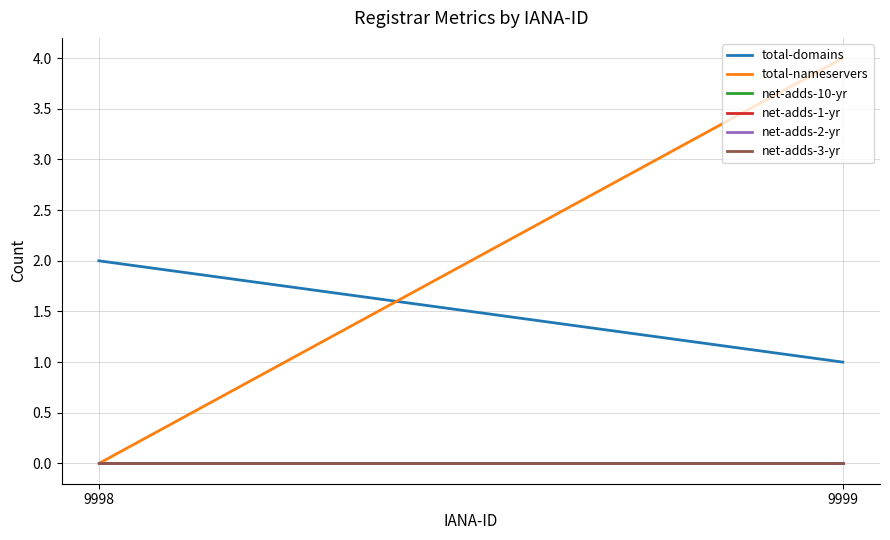

Rank the series at 9999 from lowest to highest value.

net-adds-10-yr, net-adds-1-yr, net-adds-2-yr, net-adds-3-yr, total-domains, total-nameservers